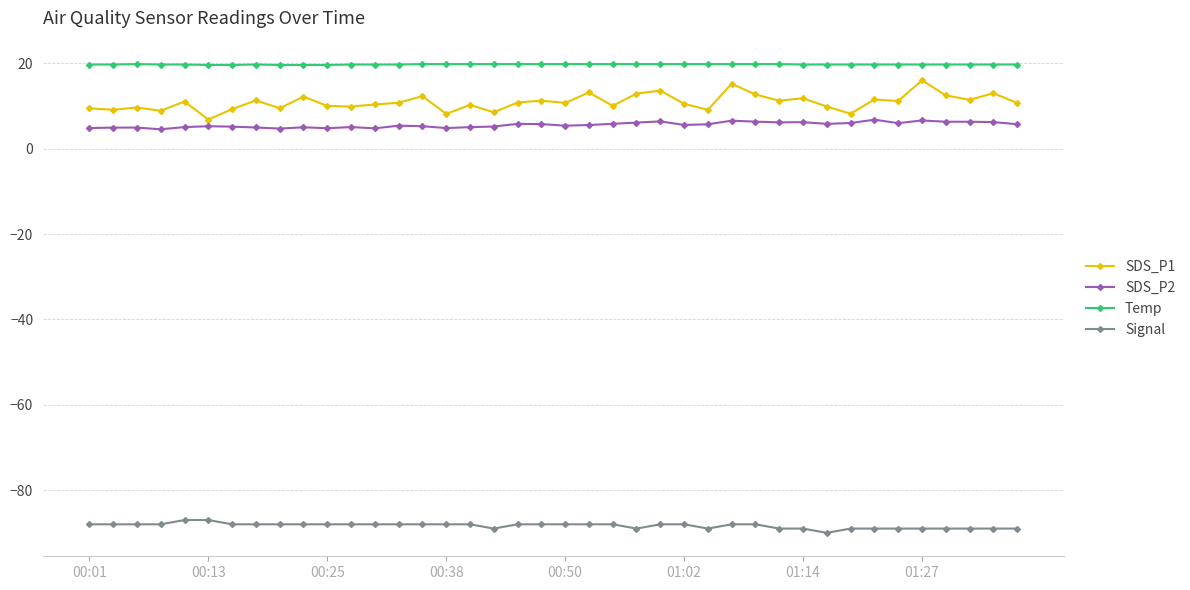

What is the highest value of the Temp series?

19.8